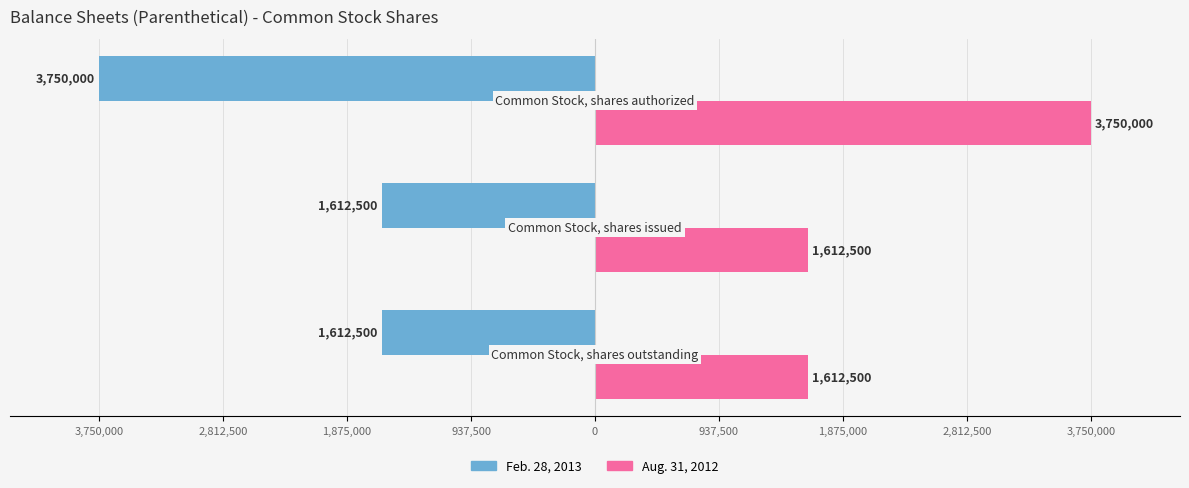

Reading right to left, what are all the values shown in this chart?

Feb. 28, 2013: -3750000	-1612500	-1612500
Aug. 31, 2012: 3750000	1612500	1612500